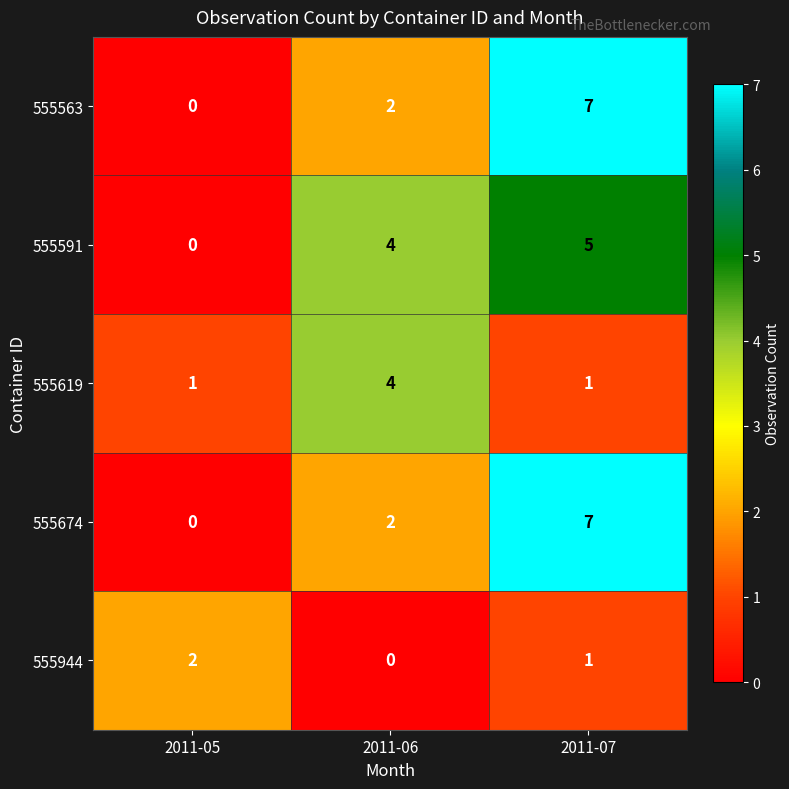

Reading left to right, list all the values displayed in this chart.

555563: 2011-05=0	2011-06=2	2011-07=7
555591: 2011-05=0	2011-06=4	2011-07=5
555619: 2011-05=1	2011-06=4	2011-07=1
555674: 2011-05=0	2011-06=2	2011-07=7
555944: 2011-05=2	2011-06=0	2011-07=1